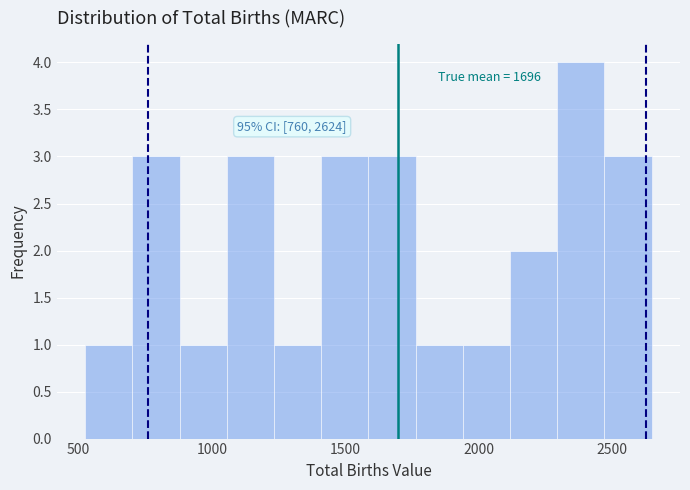

Read against the x-axis, roughly where is the centre of the tallest bar?

2400